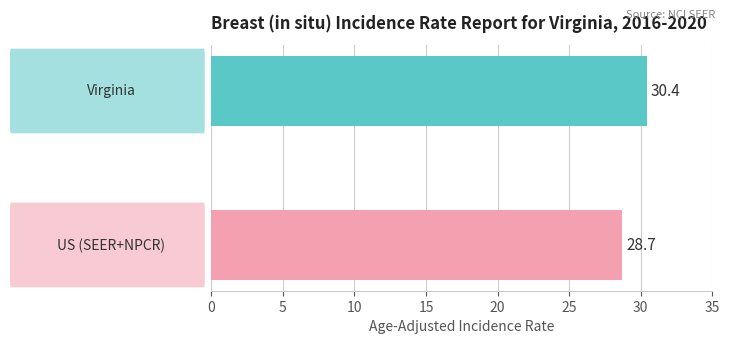

What is the value of the 1st bar from the top?

30.4